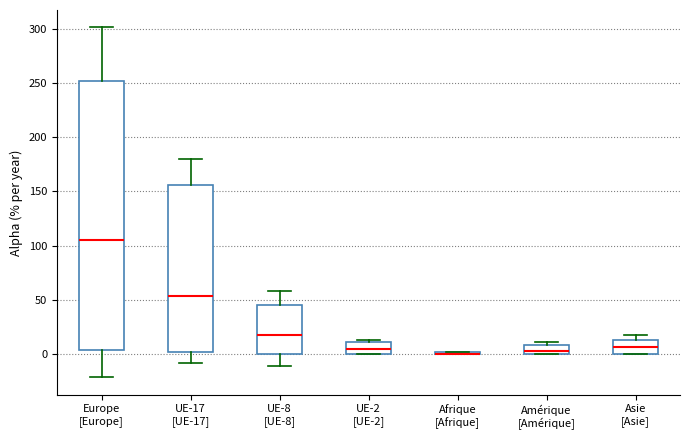

Which box is the tallest, from its lower edge to its upper edge?

Europe [Europe]